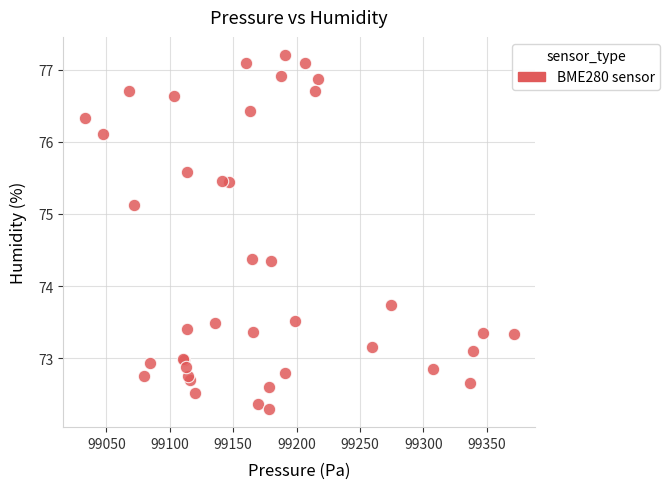

What Y value in the scatter plot is closest to 74?

73.7